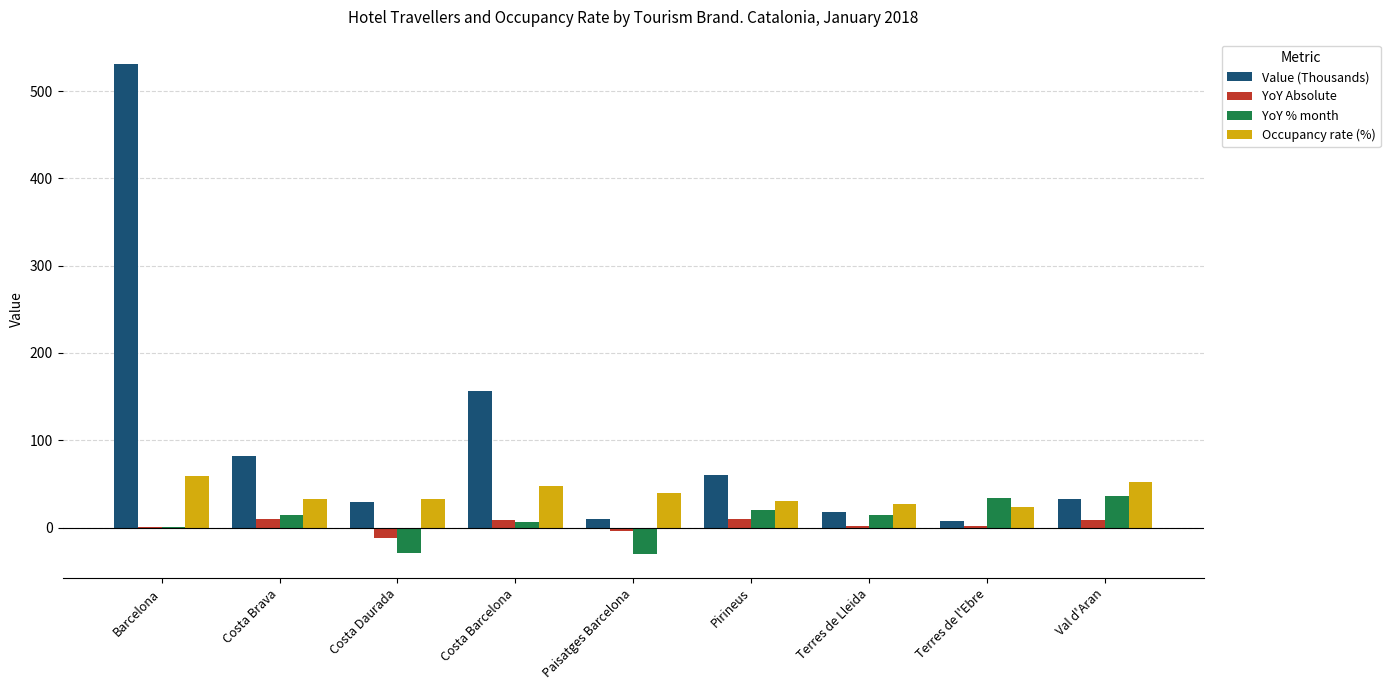

Which series has the largest total across all categories?

Value (Thousands)